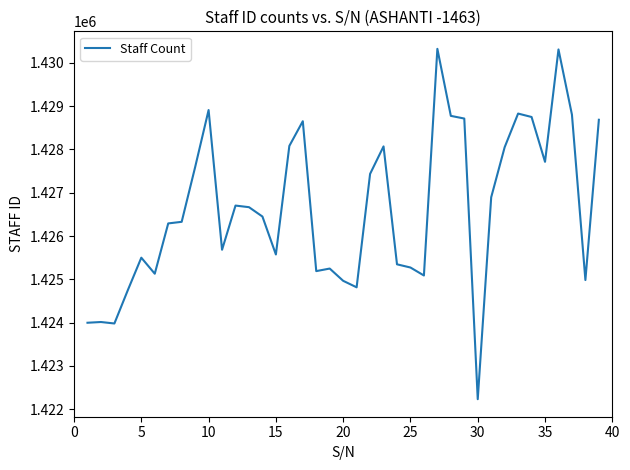

What is the minimum value shown in the chart?

1422233